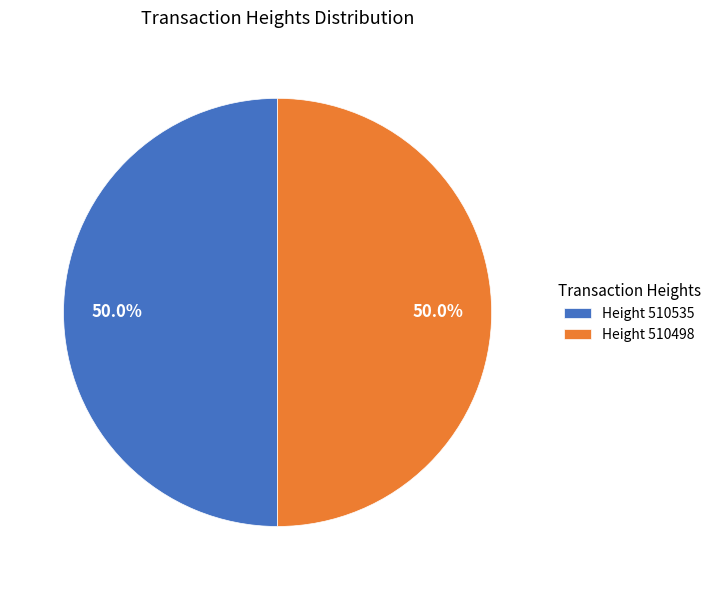

What is the ratio of the value at Height 510535 to the value at Height 510498?

1.0